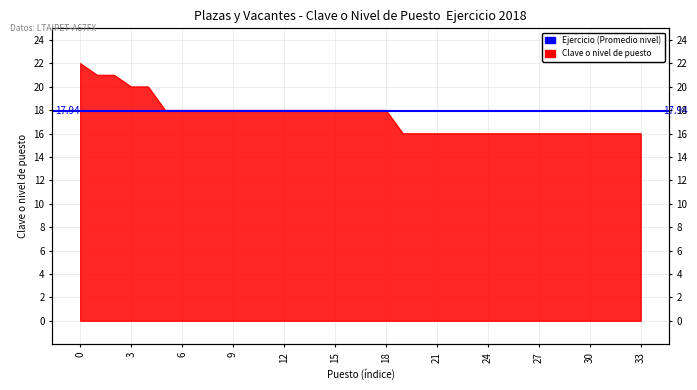

What is the sum of all values?

596